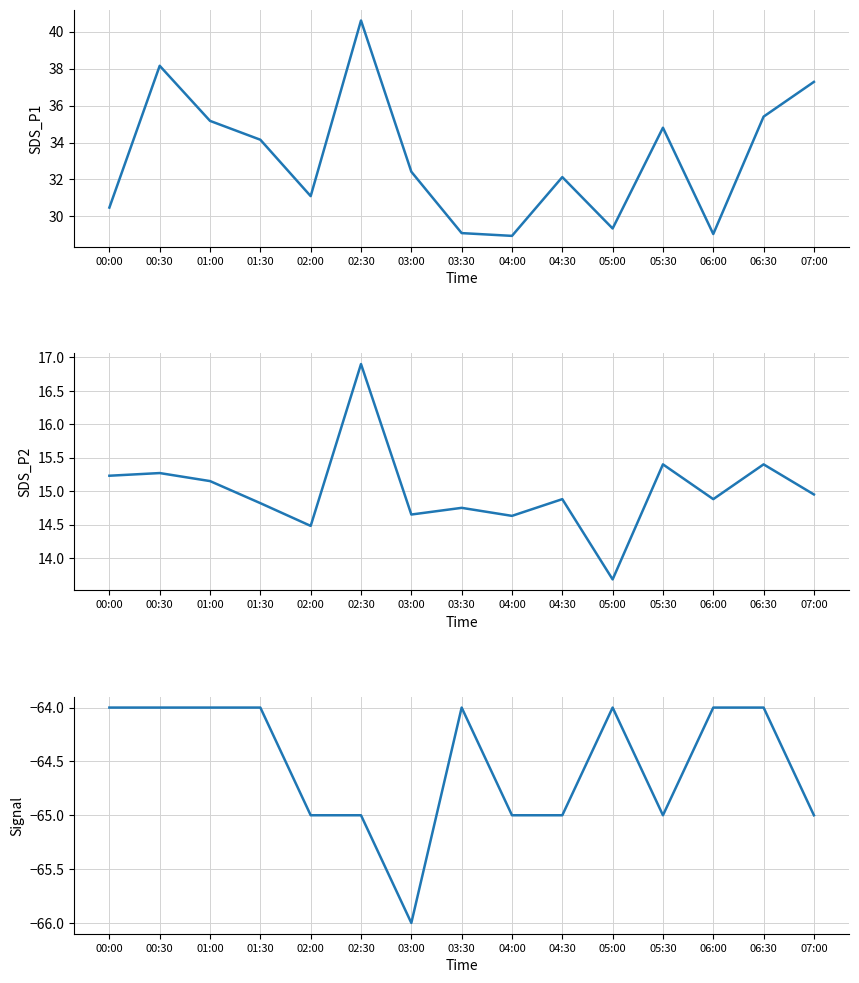

True or false: SDS_P1 and Signal cross at least once.

False